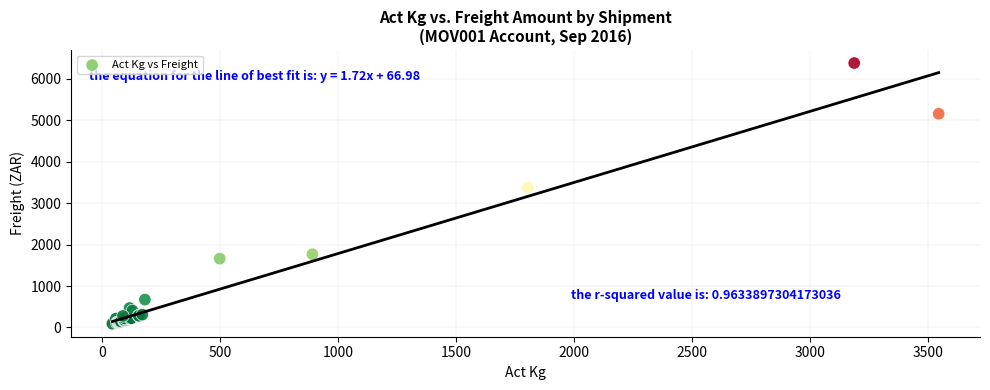

What Y value in the scatter plot is closest to 3235?

3369.3